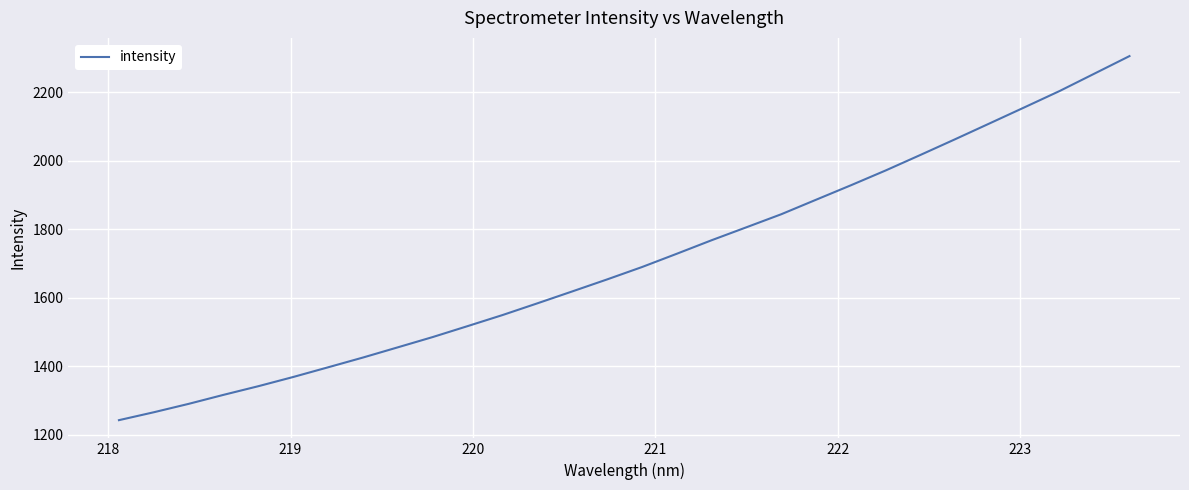

What is the sum of all values?

51232.7